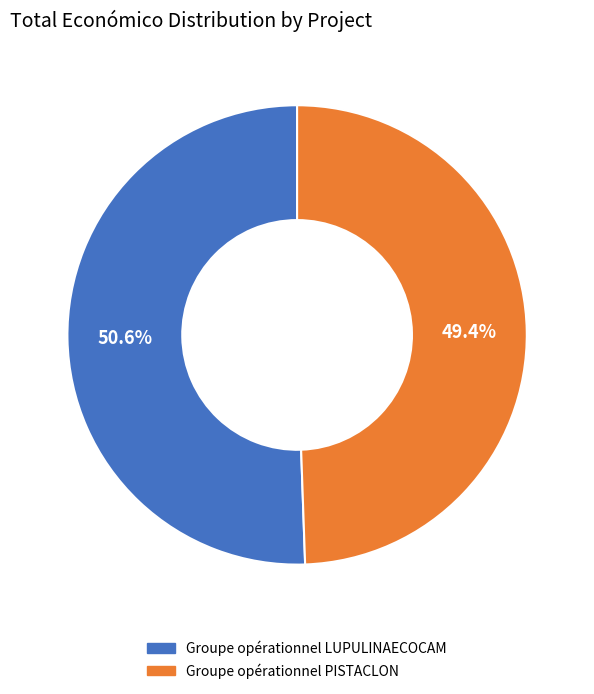

What is the ratio of the value at Groupe opérationnel LUPULINAECOCAM to the value at Groupe opérationnel PISTACLON?

1.0